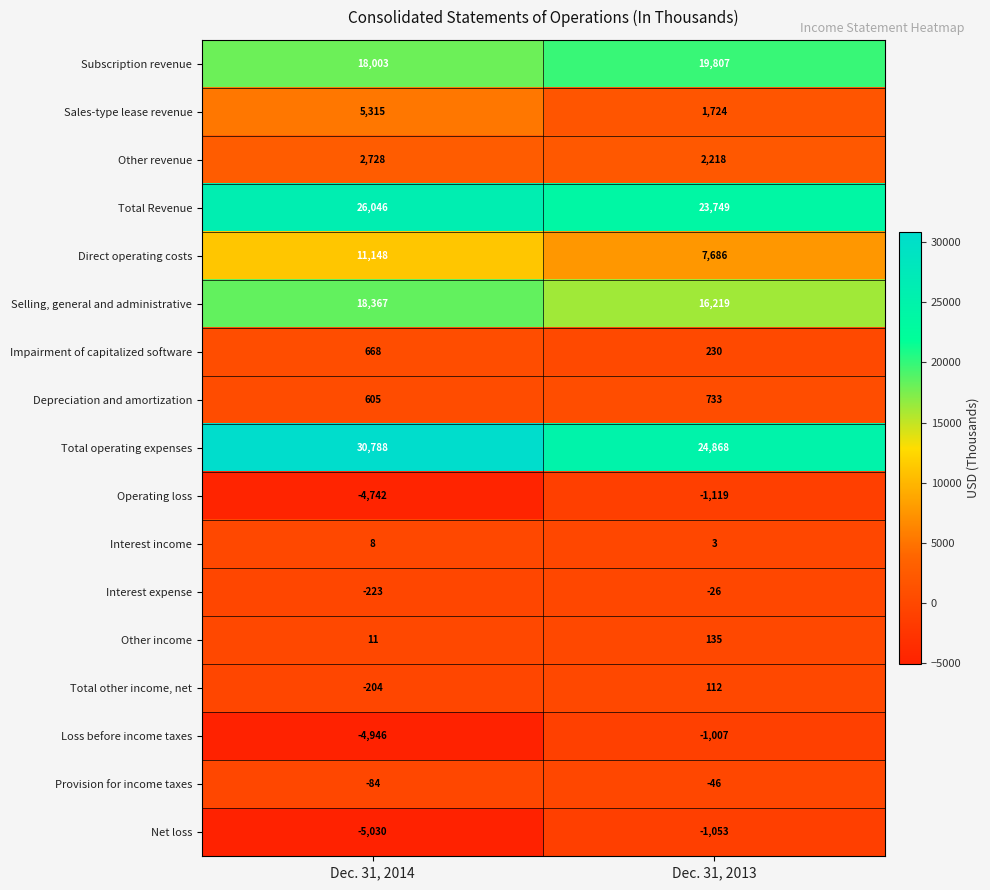

The value of Loss before income taxes at Dec. 31, 2013 is -537. True or false?

False